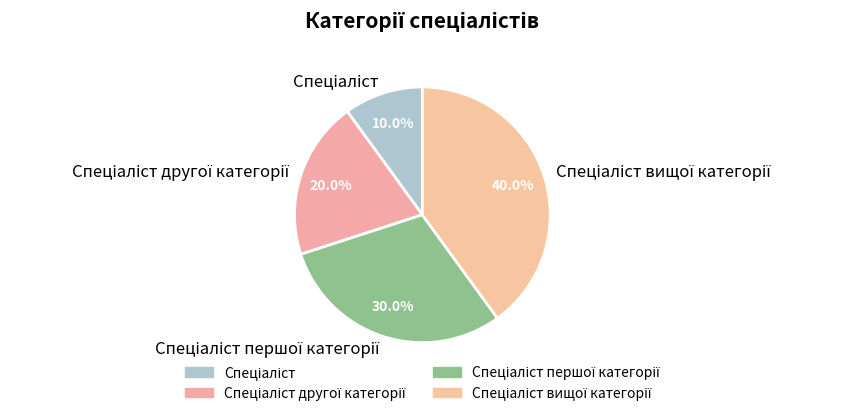

Is there a majority slice in this chart?

No